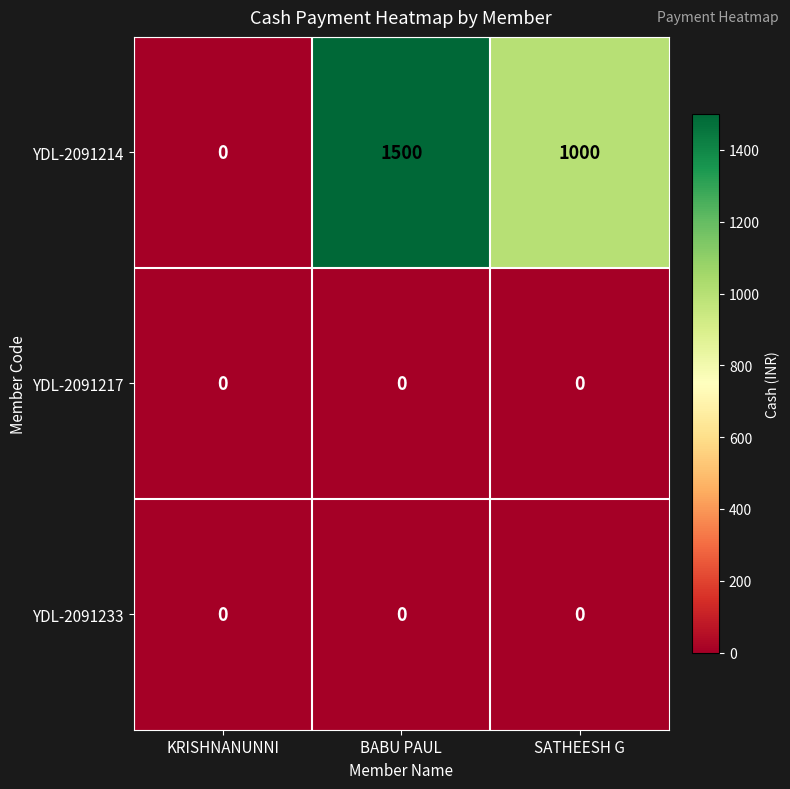

True or false: YDL-2091233 has a value of 0 at BABU PAUL.

True